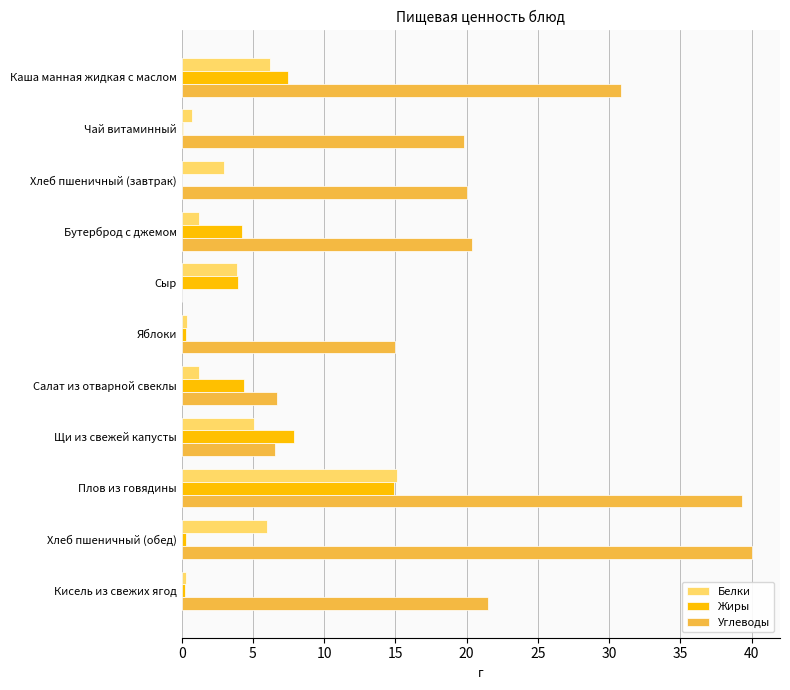

What is the total value across all series at Каша манная жидкая с маслом?

44.5